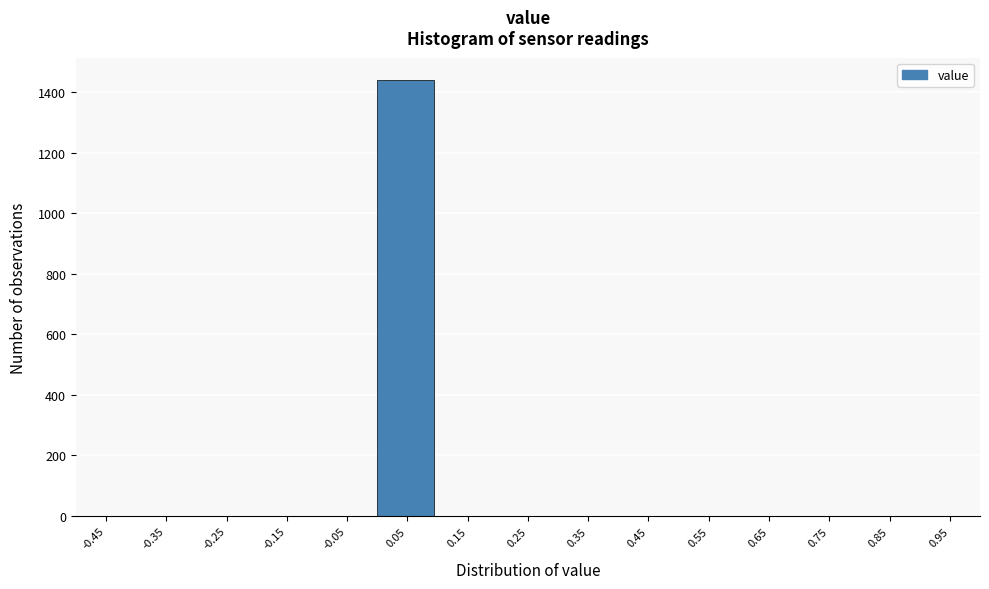

Reading left to right, list every bar in this chart as the range it spans on the x-axis followed by its height. The values are not printed on the chart, so give them approximately, as read against the axis.

-0.5 to -0.4: 0
-0.4 to -0.3: 0
-0.3 to -0.2: 0
-0.2 to -0.1: 0
-0.1 to 0.0: 0
0.0 to 0.1: 1440
0.1 to 0.2: 0
0.2 to 0.3: 0
0.3 to 0.4: 0
0.4 to 0.5: 0
0.5 to 0.6: 0
0.6 to 0.7: 0
0.7 to 0.8: 0
0.8 to 0.9: 0
0.9 to 1.0: 0